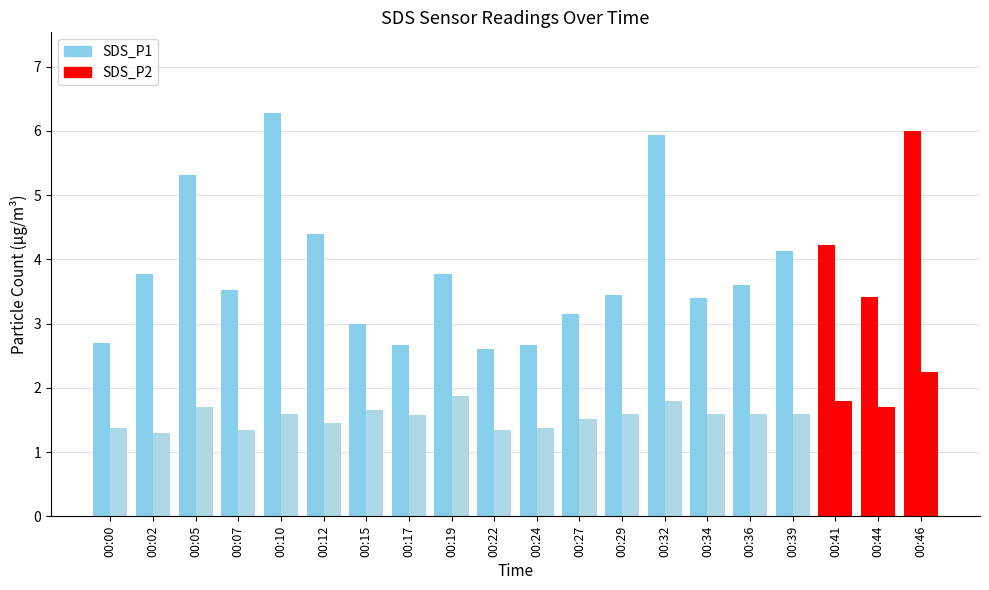

Which has a higher value, 00:02 or 00:19?

00:02